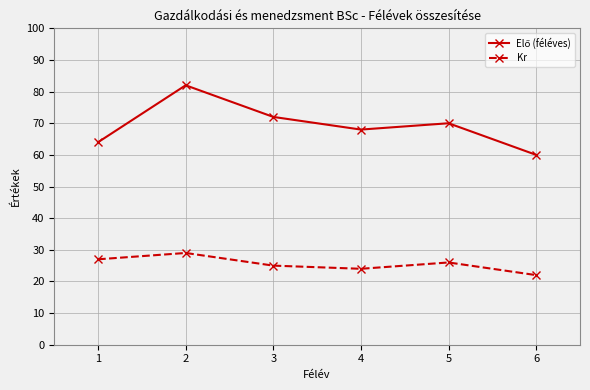

The value of Kr at 3 is 25. True or false?

True